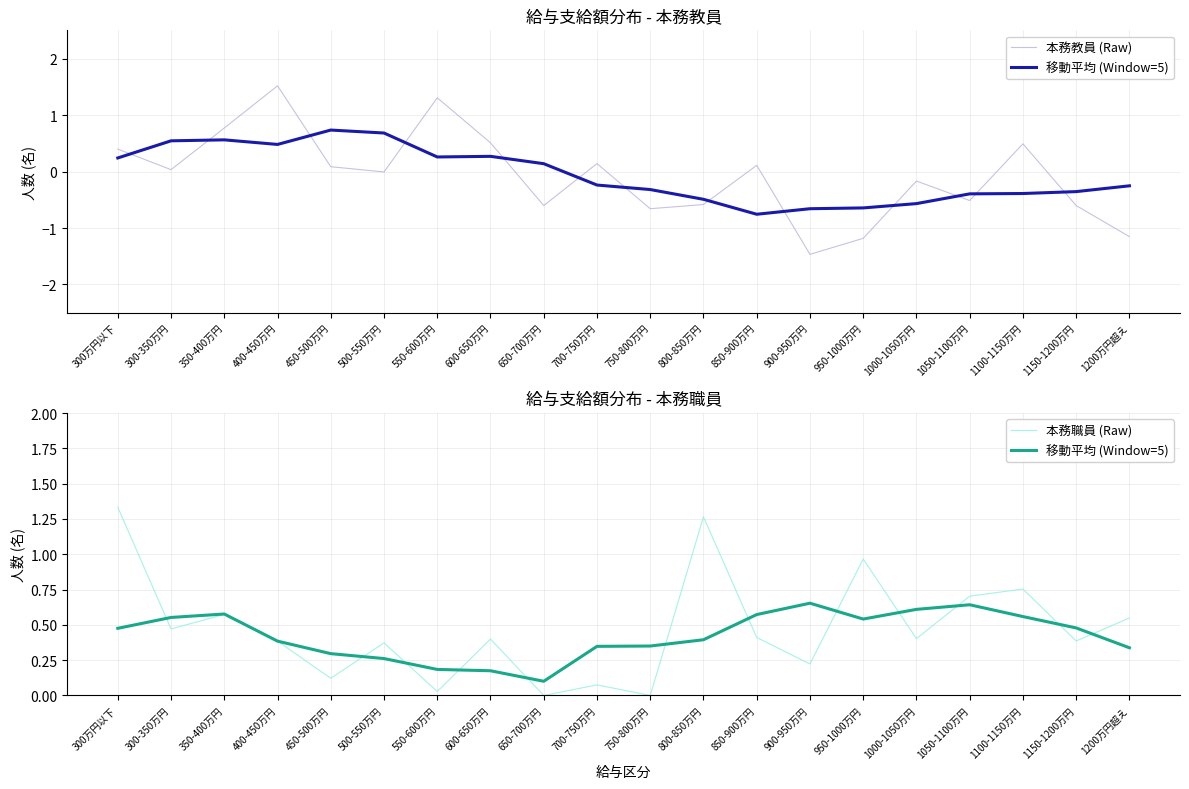

How many values in the 本務教員 (Raw) series are below 0?

10